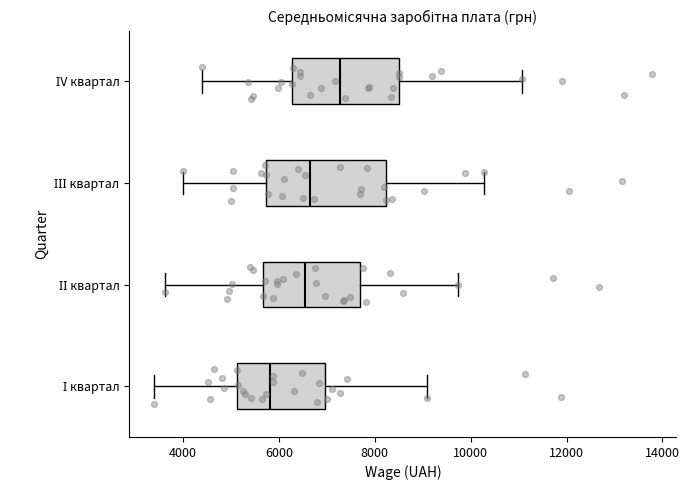

Which box has the furthest to the left median line?

І квартал